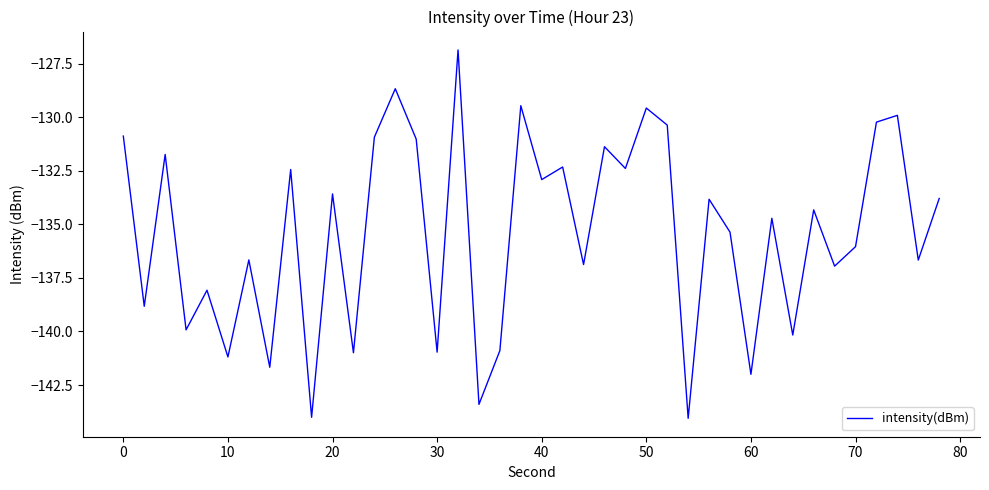

What is the greatest value displayed?

-126.9